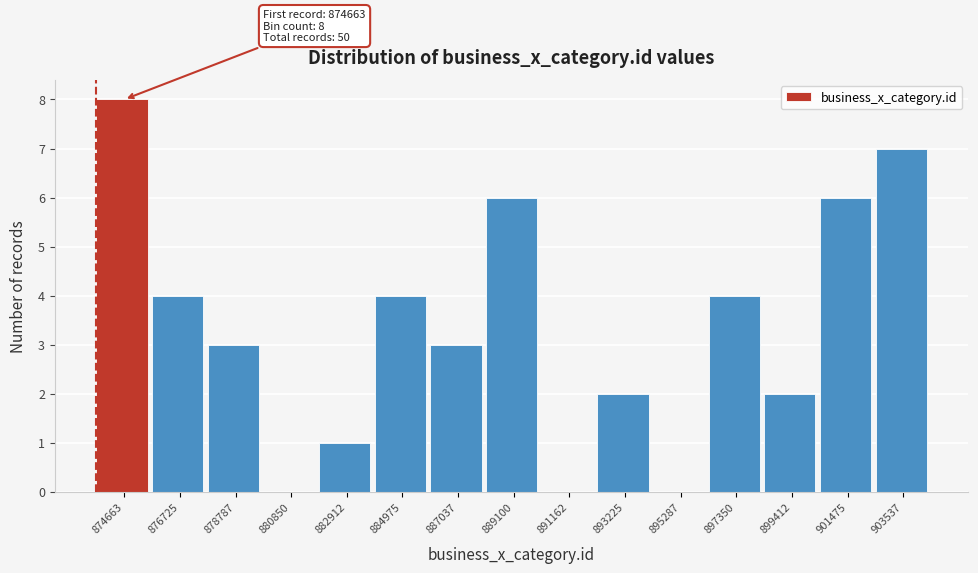

Reading left to right, what are all the values shown in this chart?

874663=8	876725=4	878787=3	880850=0	882912=1	884975=4	887037=3	889100=6	891162=0	893225=2	895287=0	897350=4	899412=2	901475=6	903537=7